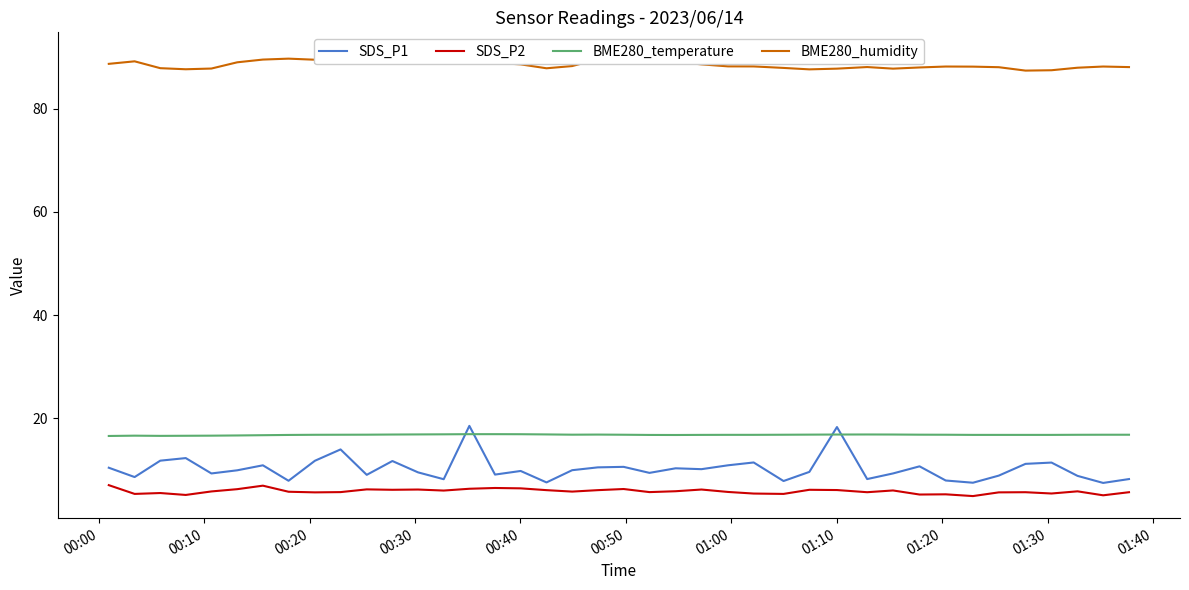

What is the highest value of the SDS_P1 series?

18.5